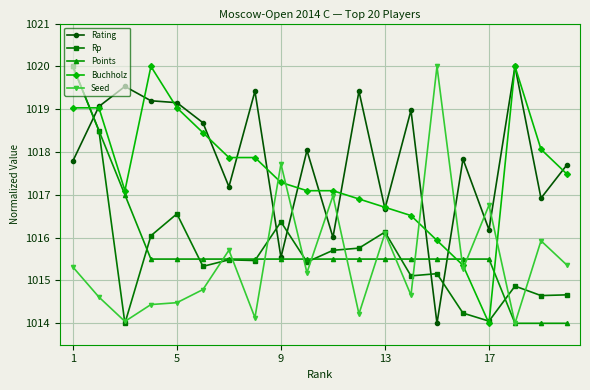

True or false: Rating has more than 2 points higher than both neighbors.

True